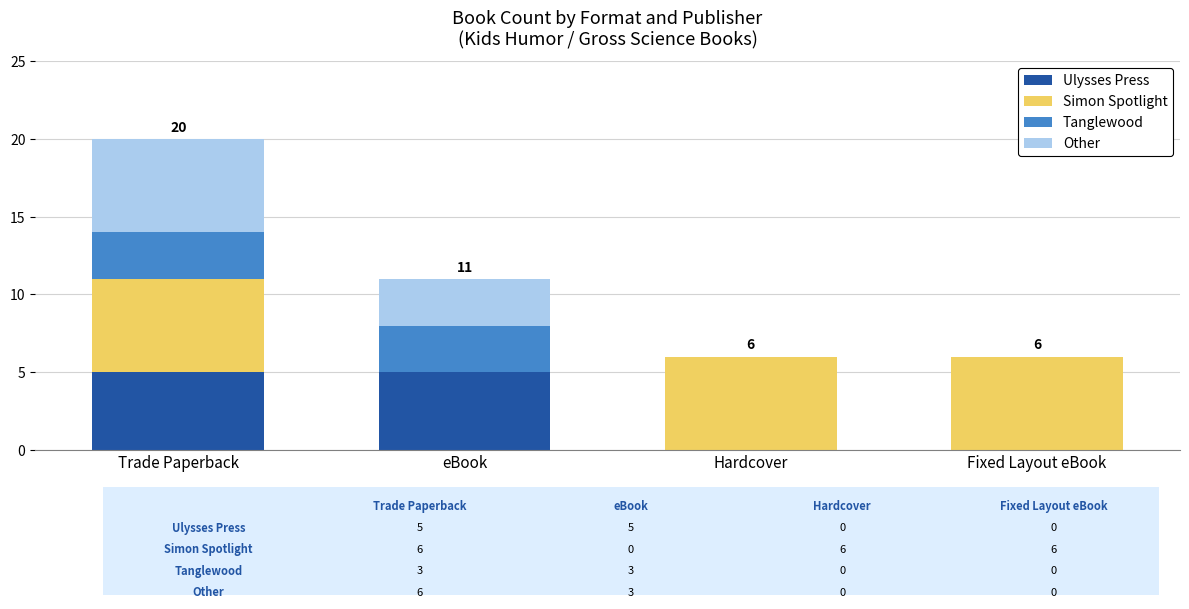

Does the chart contain stacked bars?

Yes